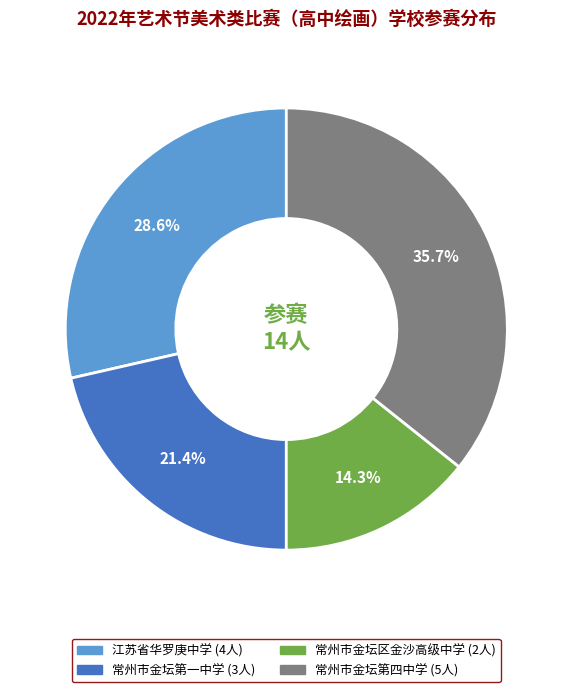

True or false: 常州市金坛第四中学 accounts for 27% of the total.

False